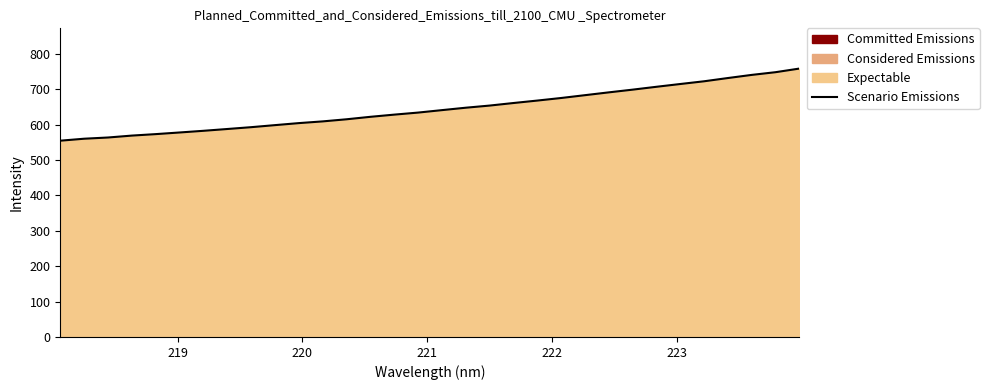

What is the average value?

644.2